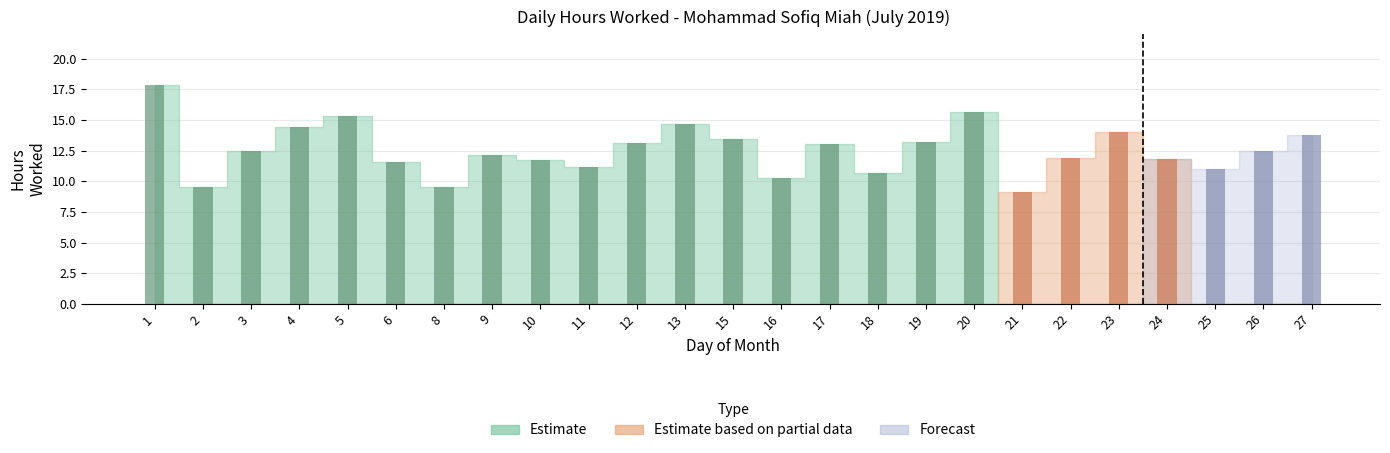

What is the minimum value shown in the chart?

9.1